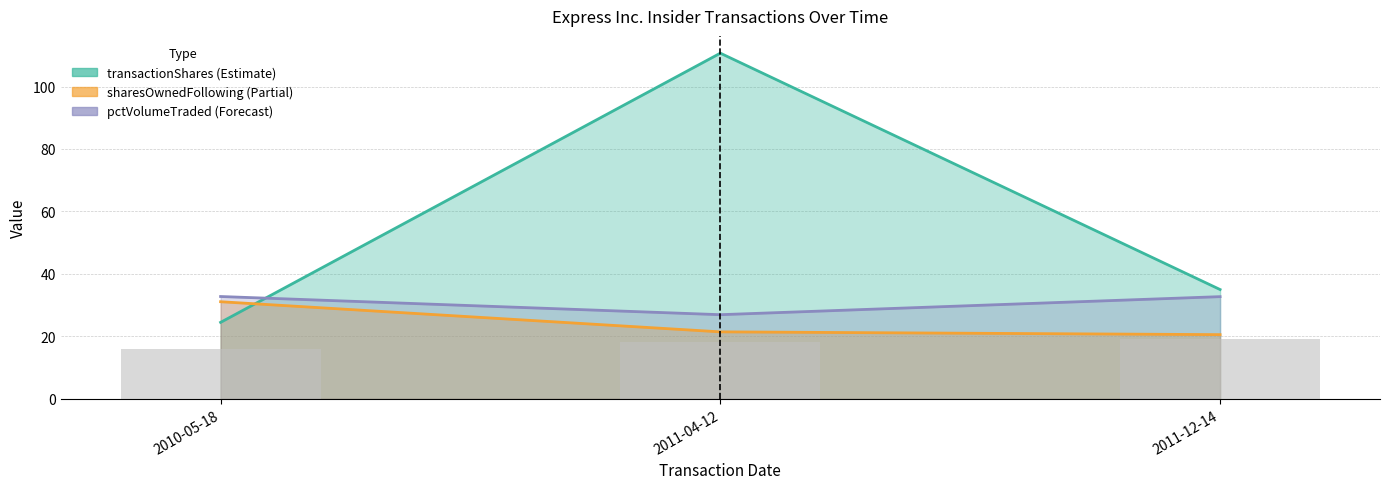

At which category is the sum across all series the highest?

2011-04-12